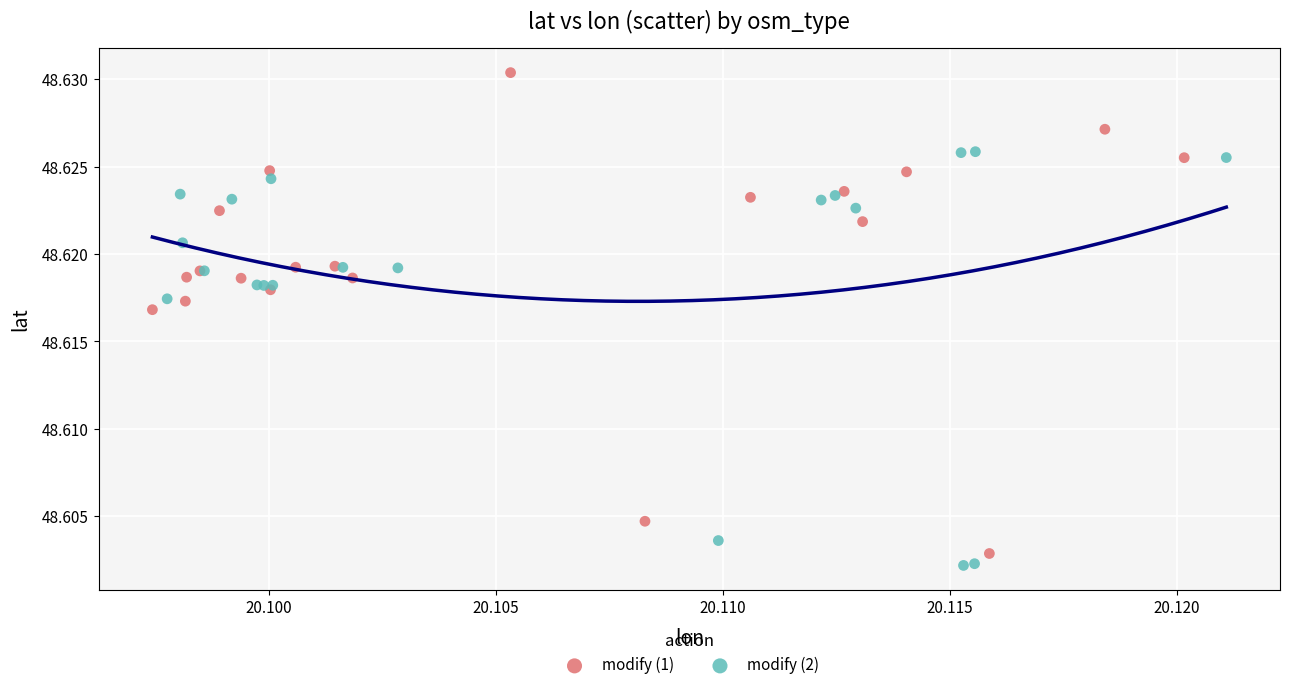

Which series has the largest Y range (max minus min)?

modify (1)